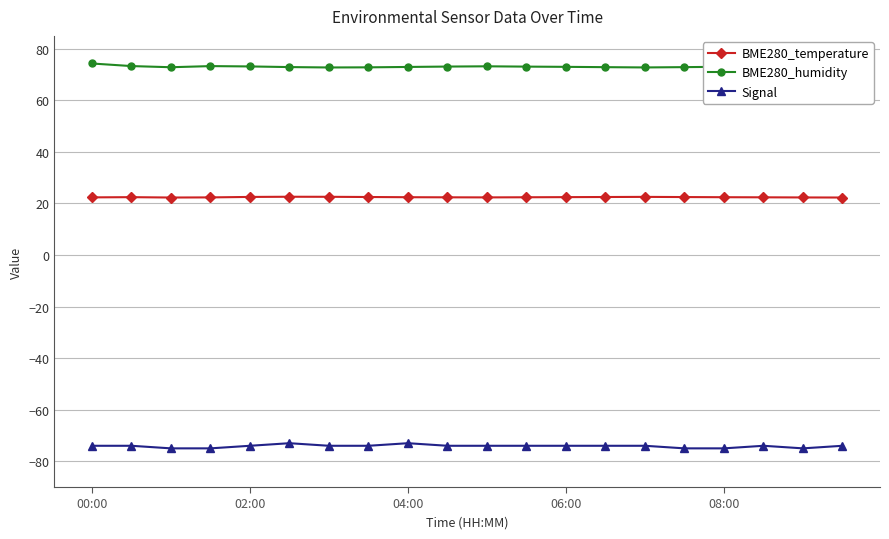

What is the sum of all BME280_temperature values?

448.6